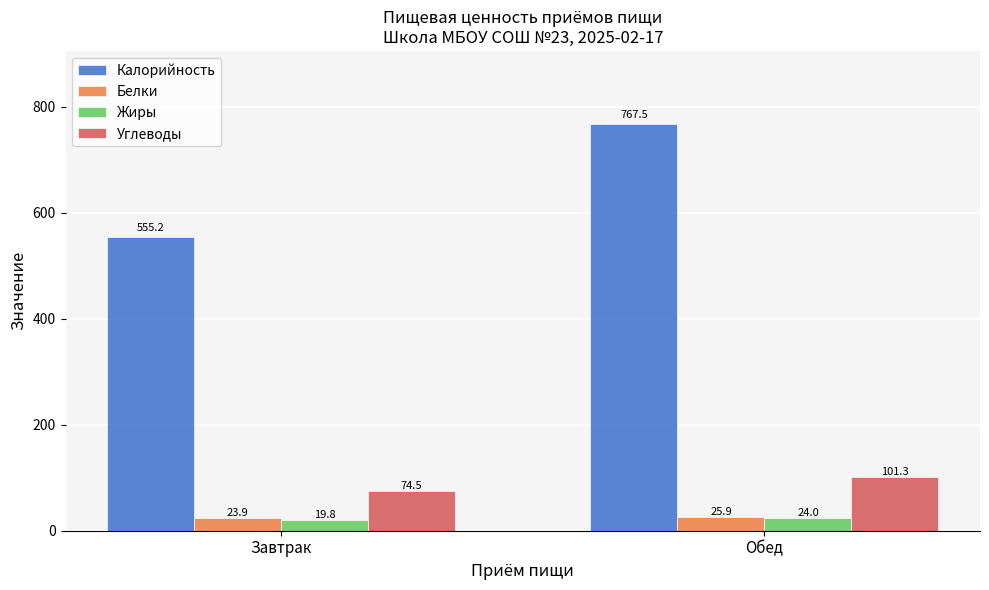

At which category is the sum across all series the highest?

Обед